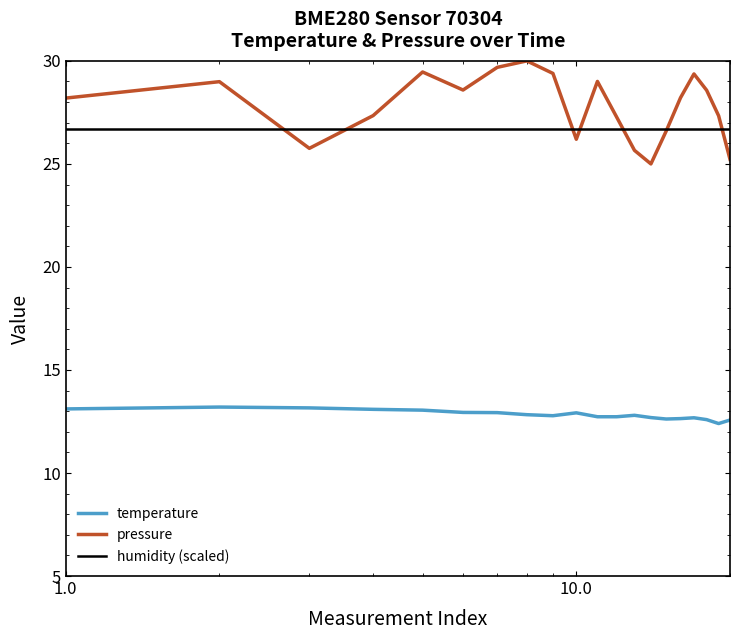

True or false: pressure and temperature cross at least once.

False